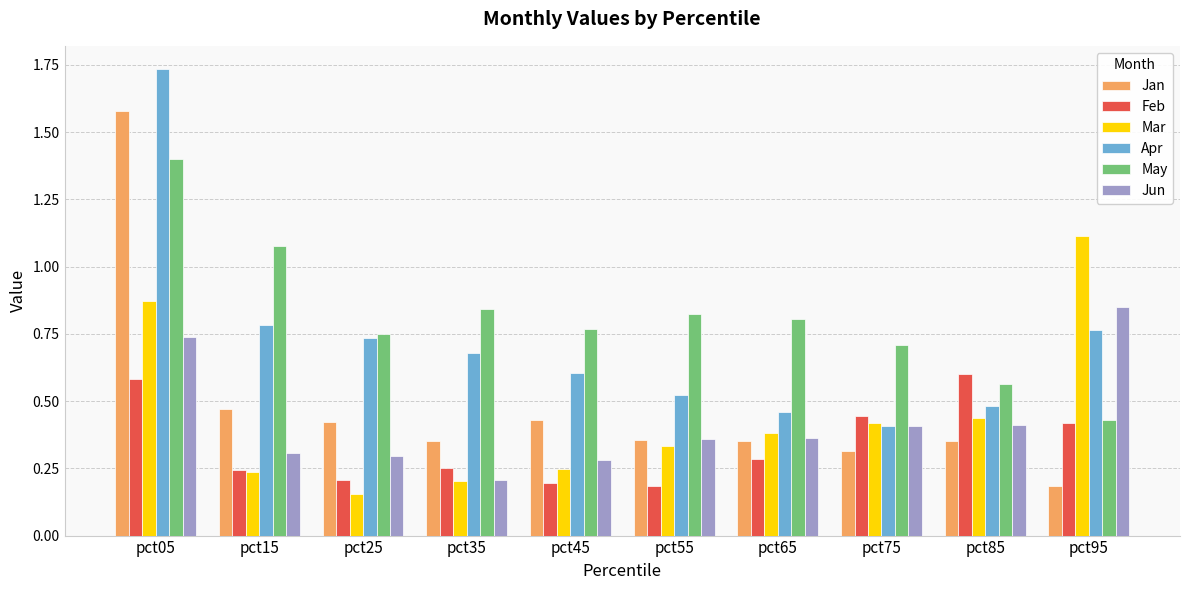

List the series in order of their peak value, highest first.

Apr, Jan, May, Mar, Jun, Feb